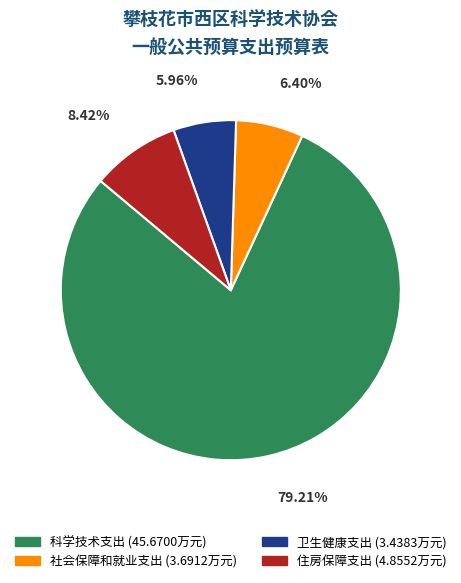

How many slices are in this pie chart?

4